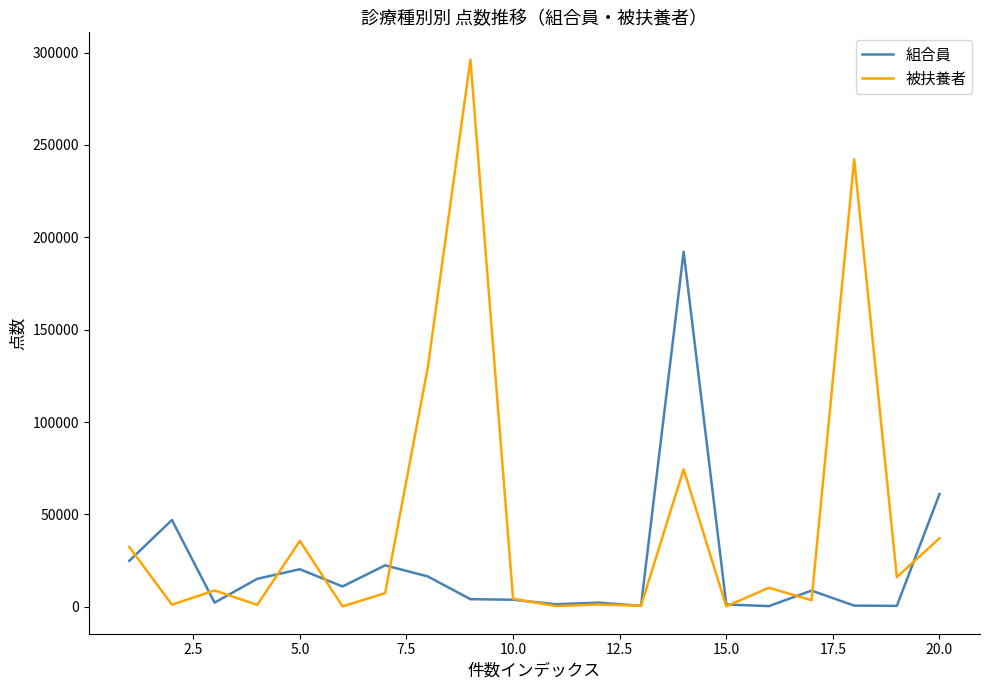

True or false: 被扶養者 and 組合員 cross at least once.

True